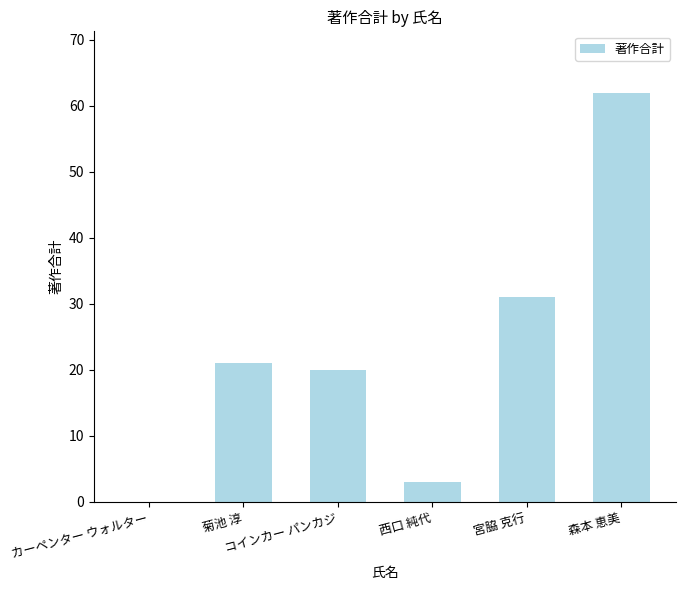

Reading left to right, extract all data points from this chart.

カーペンター ウォルター=0	菊池 淳=21	コインカー パンカジ=20	西口 純代=3	宮脇 克行=31	森本 恵美=62